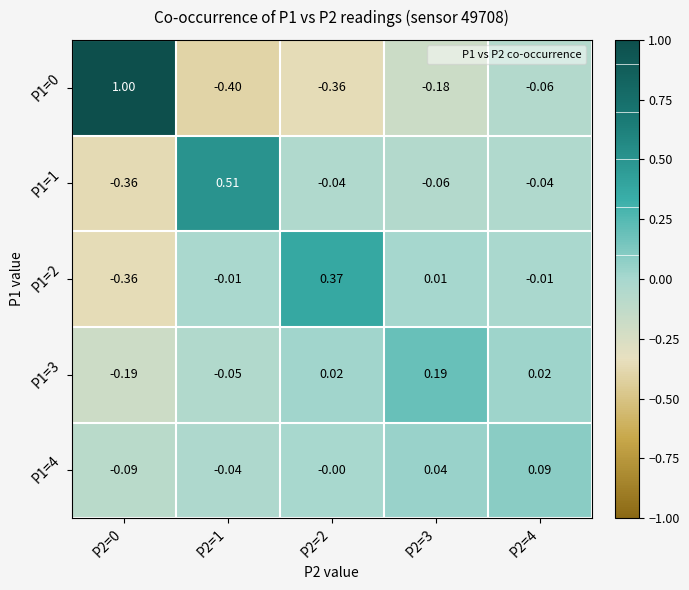

What is the smallest value displayed?

-0.4